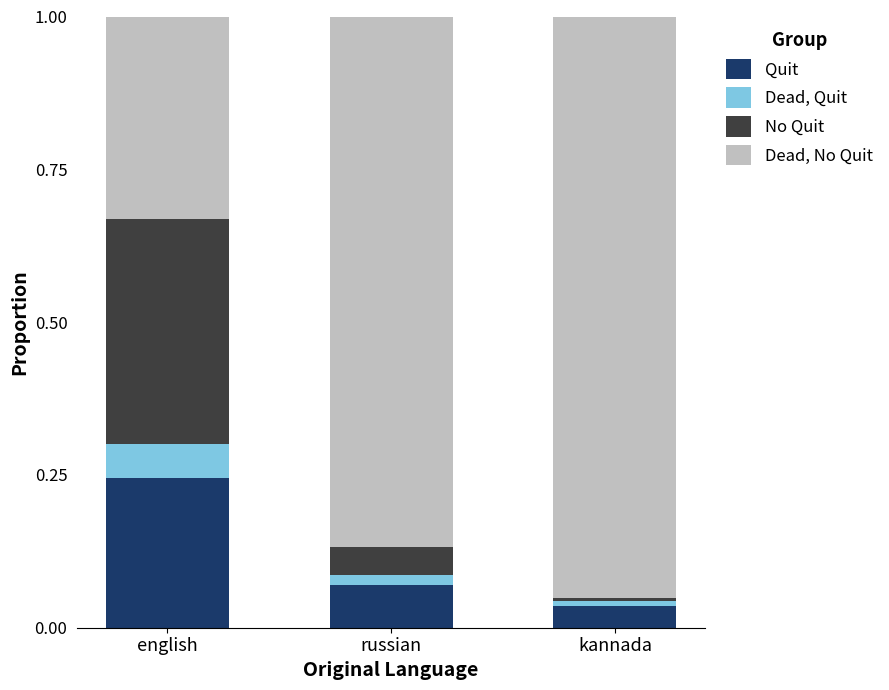

At which label does Quit reach its peak?

english